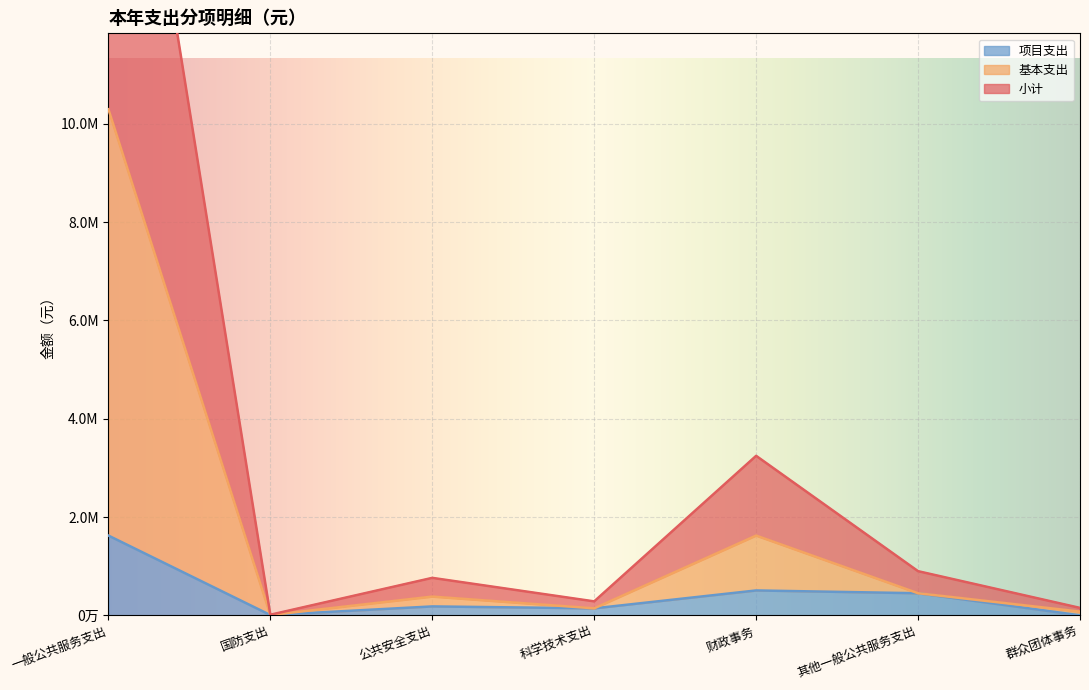

What is the spread (max minus min) of values at 财政事务?

2739164.8